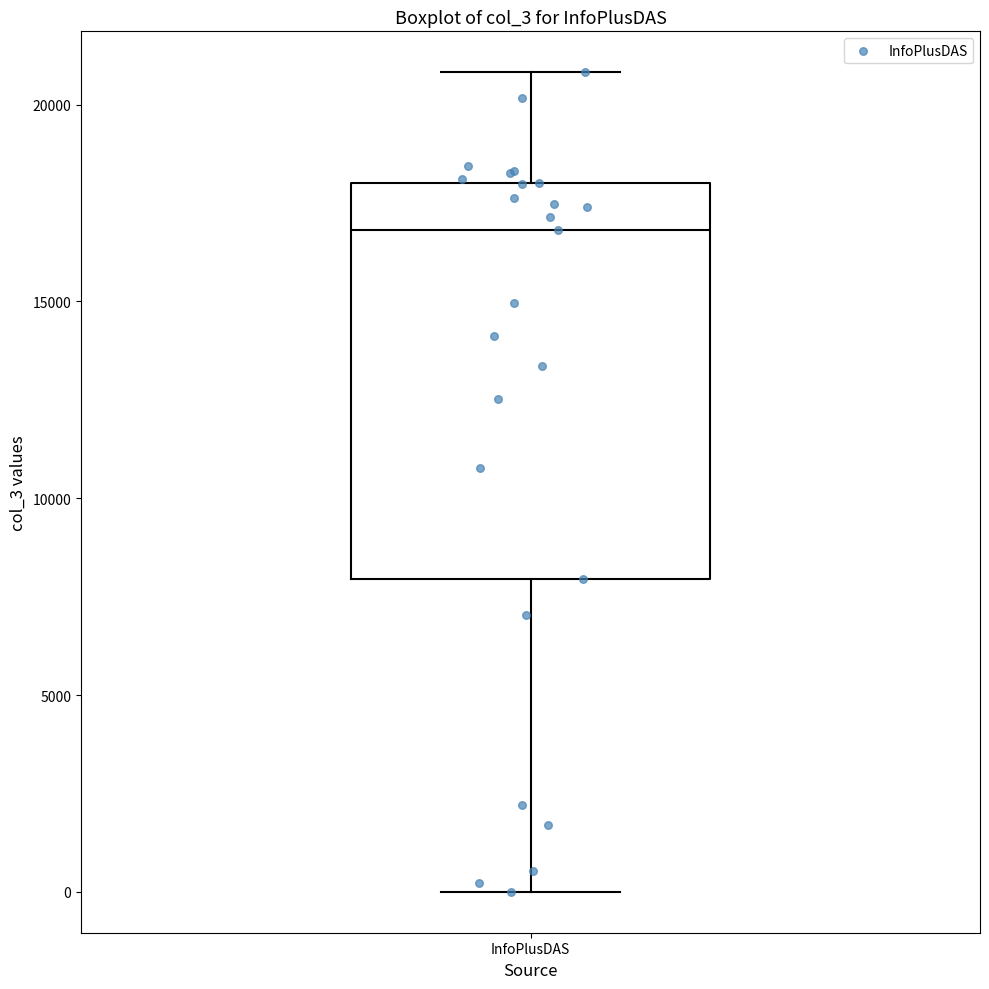

Where does the lower whisker of the box for InfoPlusDAS end on the y-axis? The values are not printed on the chart, so give them approximately, as read against the axis.

0